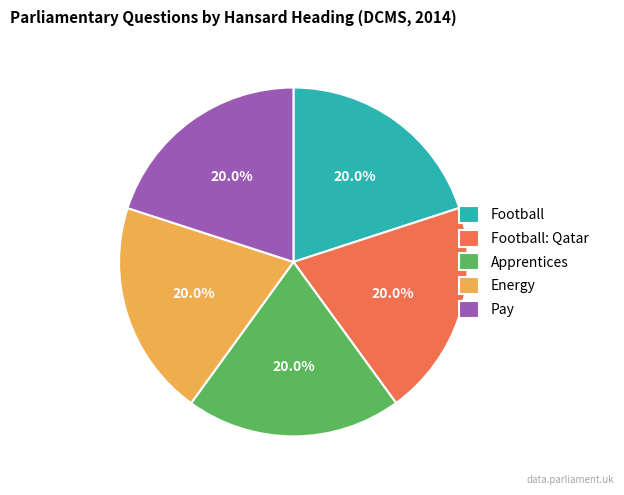

Combined, what portion of the pie is Apprentices and Energy?

40.0%